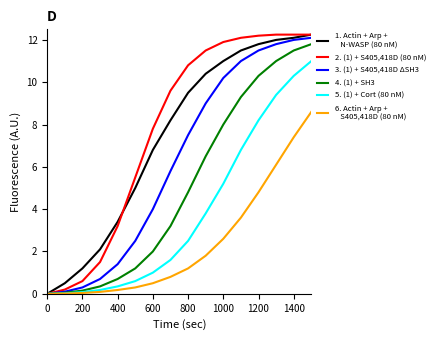

Does the chart display data point markers on the line(s)?

No